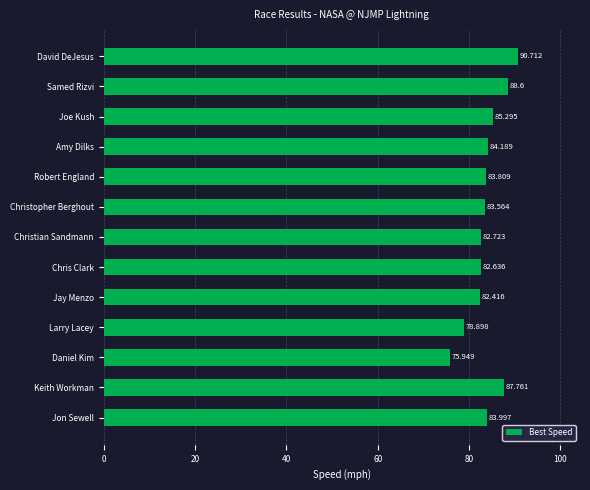

How many distinct data groups are displayed?

1